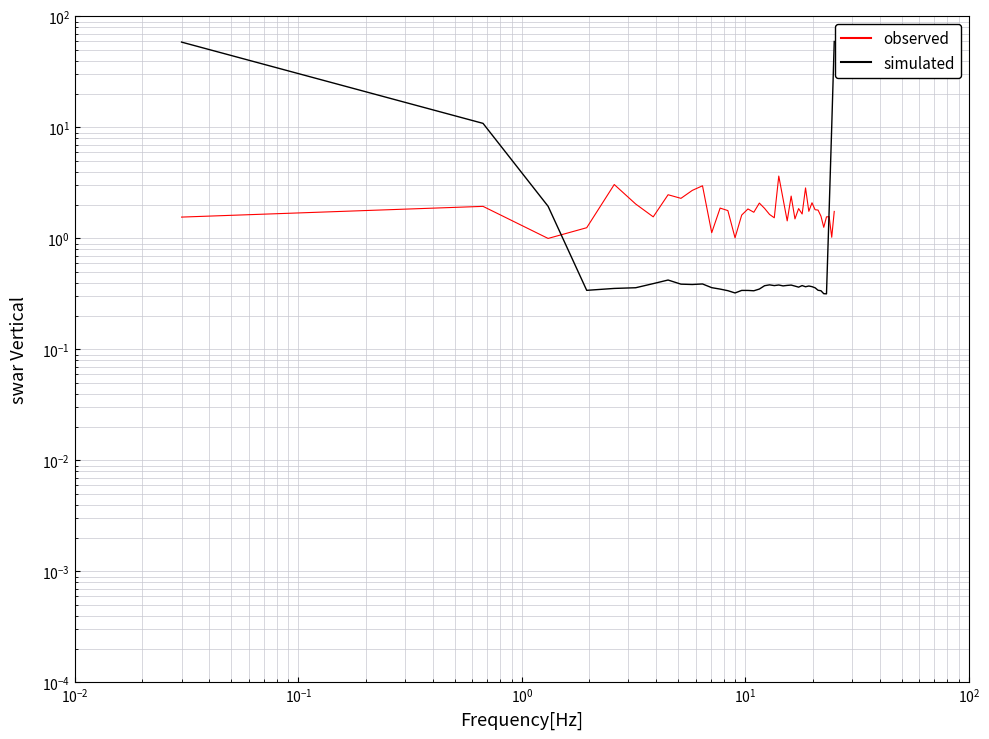

What value does the simulated series have at $\mathdefault{10^{1}}$?

0.4